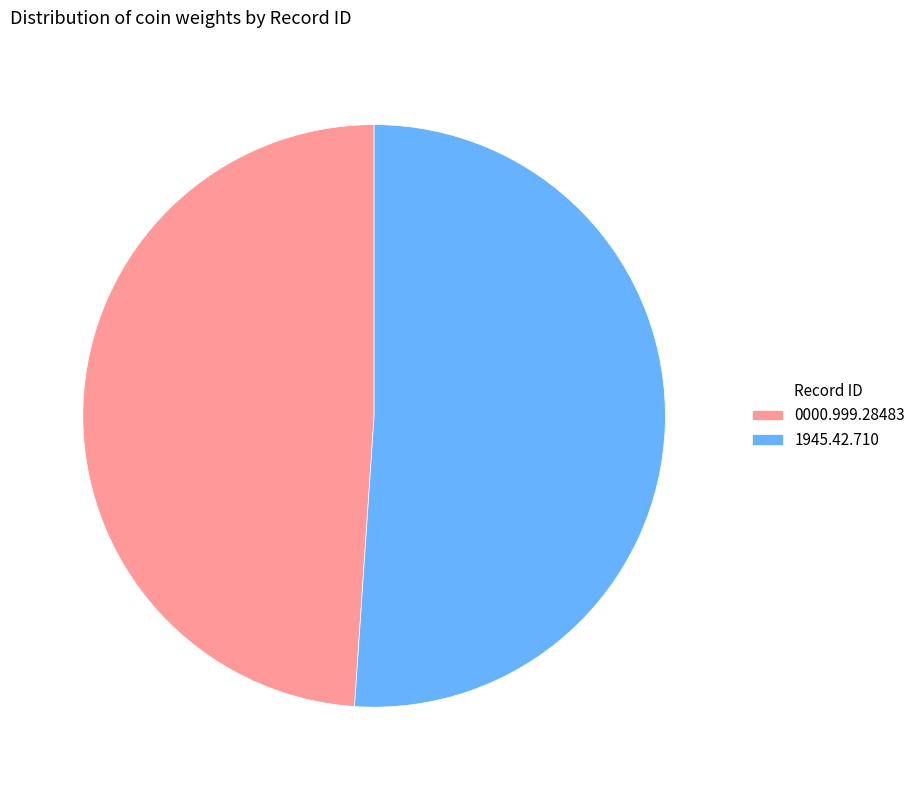

What is the ratio of the value at 1945.42.710 to the value at 0000.999.28483?

1.0